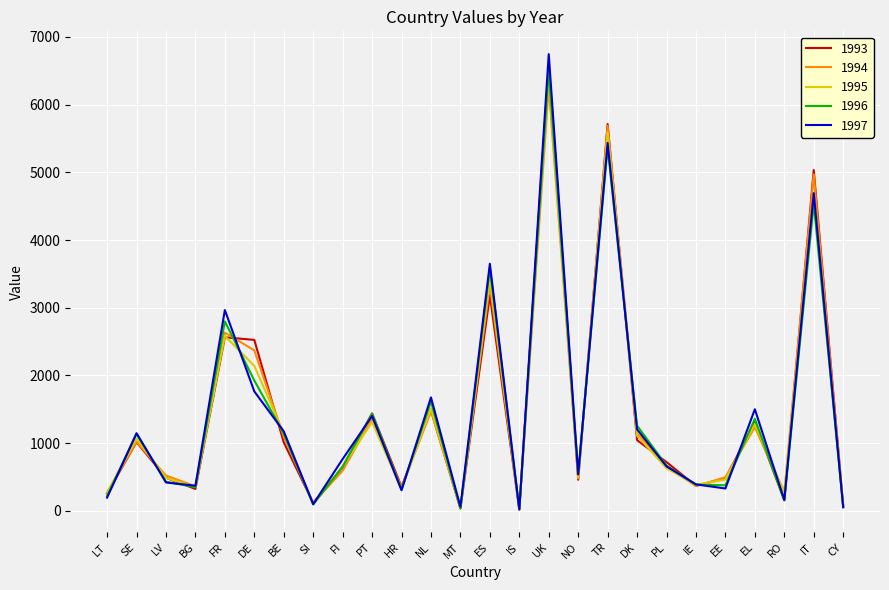

What is the total value across all series at ES?

17181